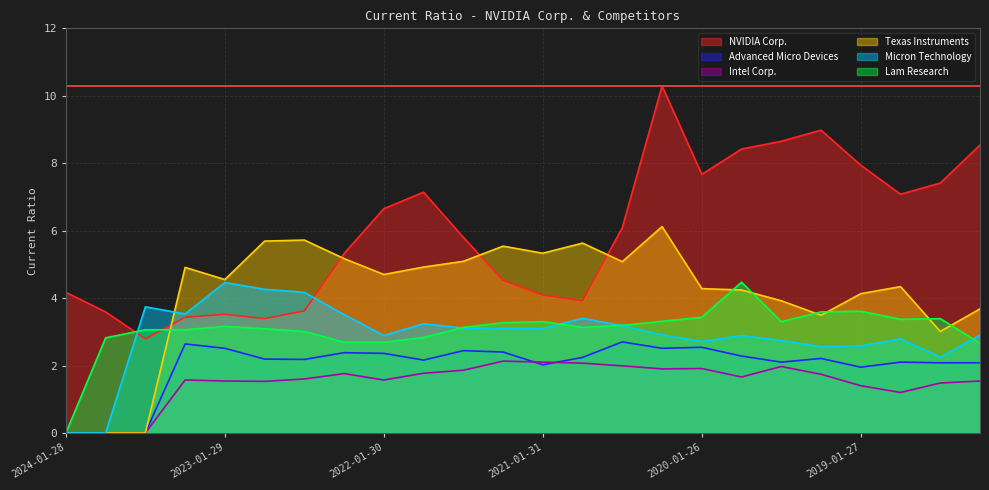

Between 2023-04-30 and 2020-01-26, which is larger?

2020-01-26